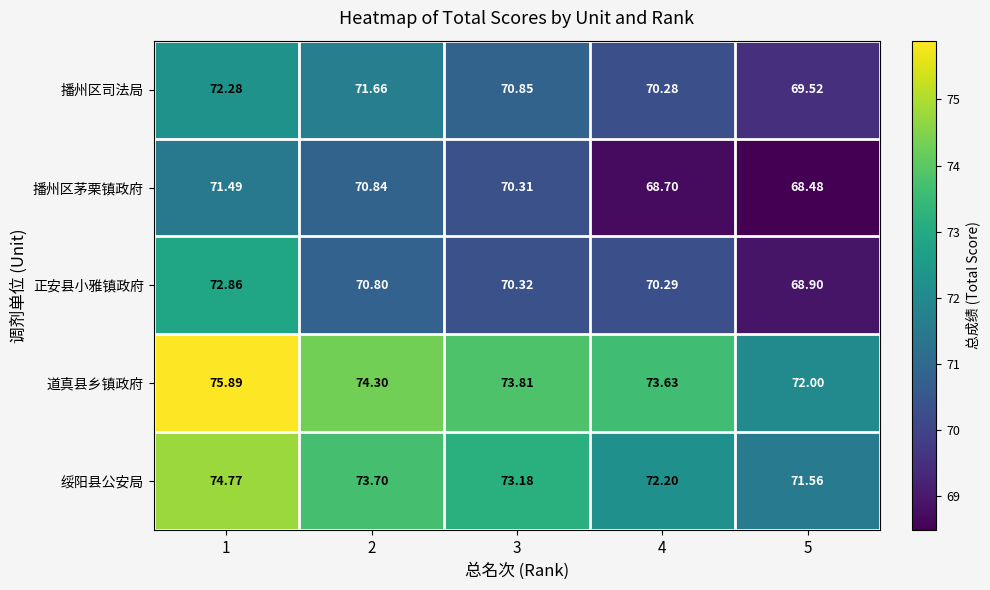

What is the difference between the highest and lowest values at 2?

3.5